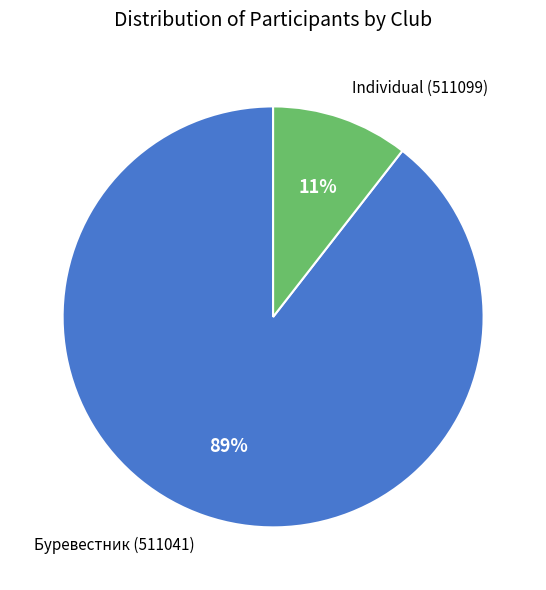

To the nearest percent, what is the average slice percentage?

50%